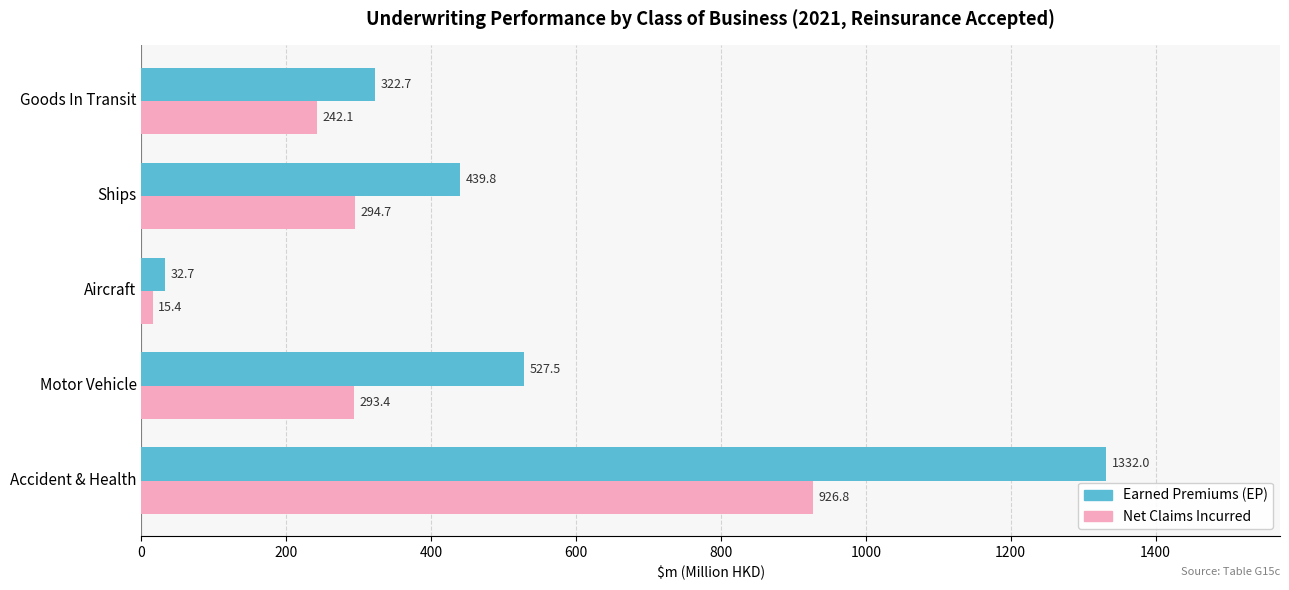

What is the difference between the highest and lowest values at Motor Vehicle?

234.1